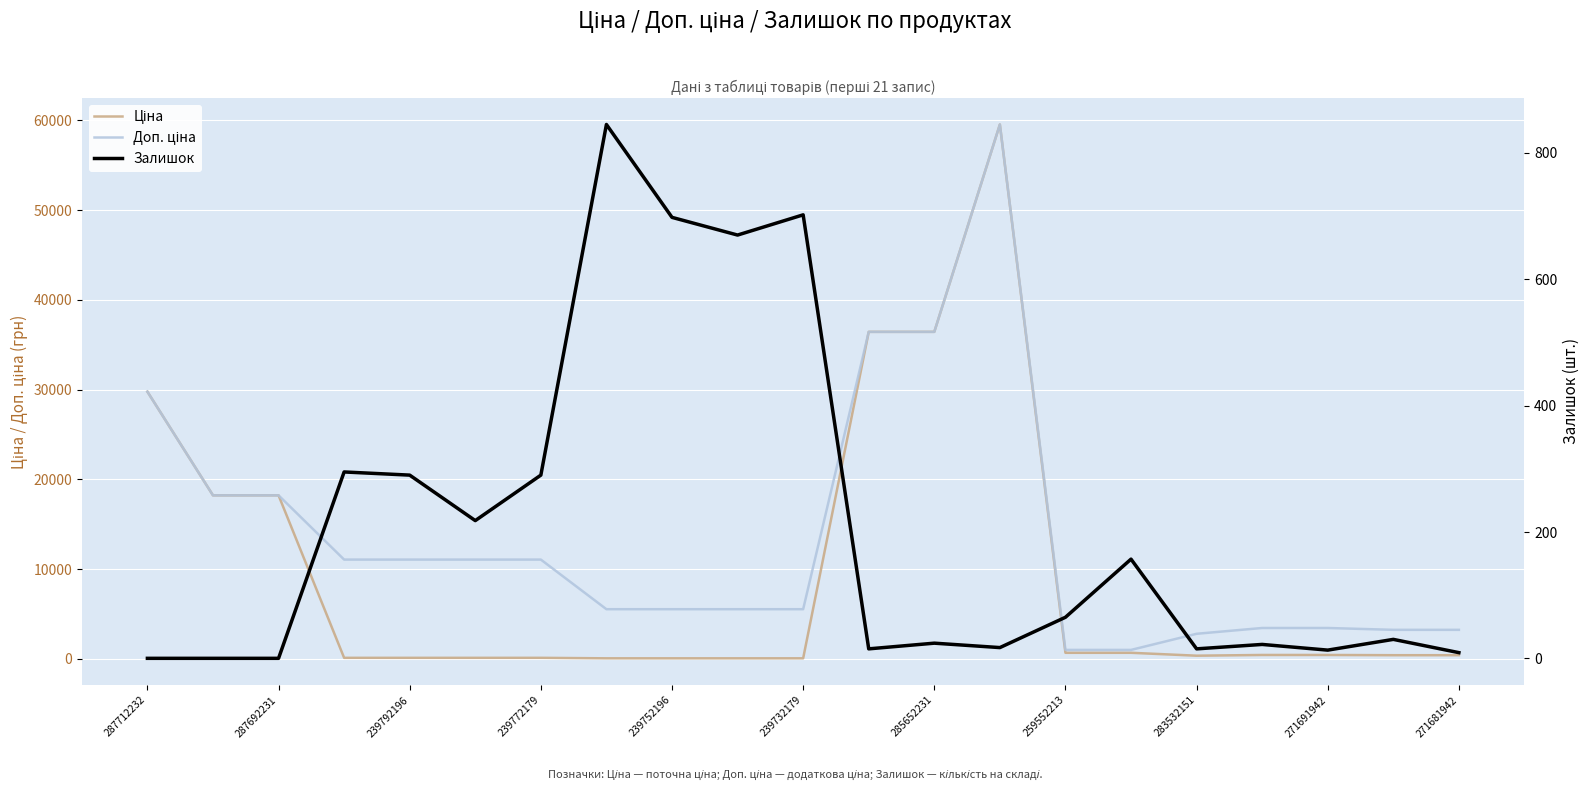

What is the maximum value shown in the chart?

59523.0